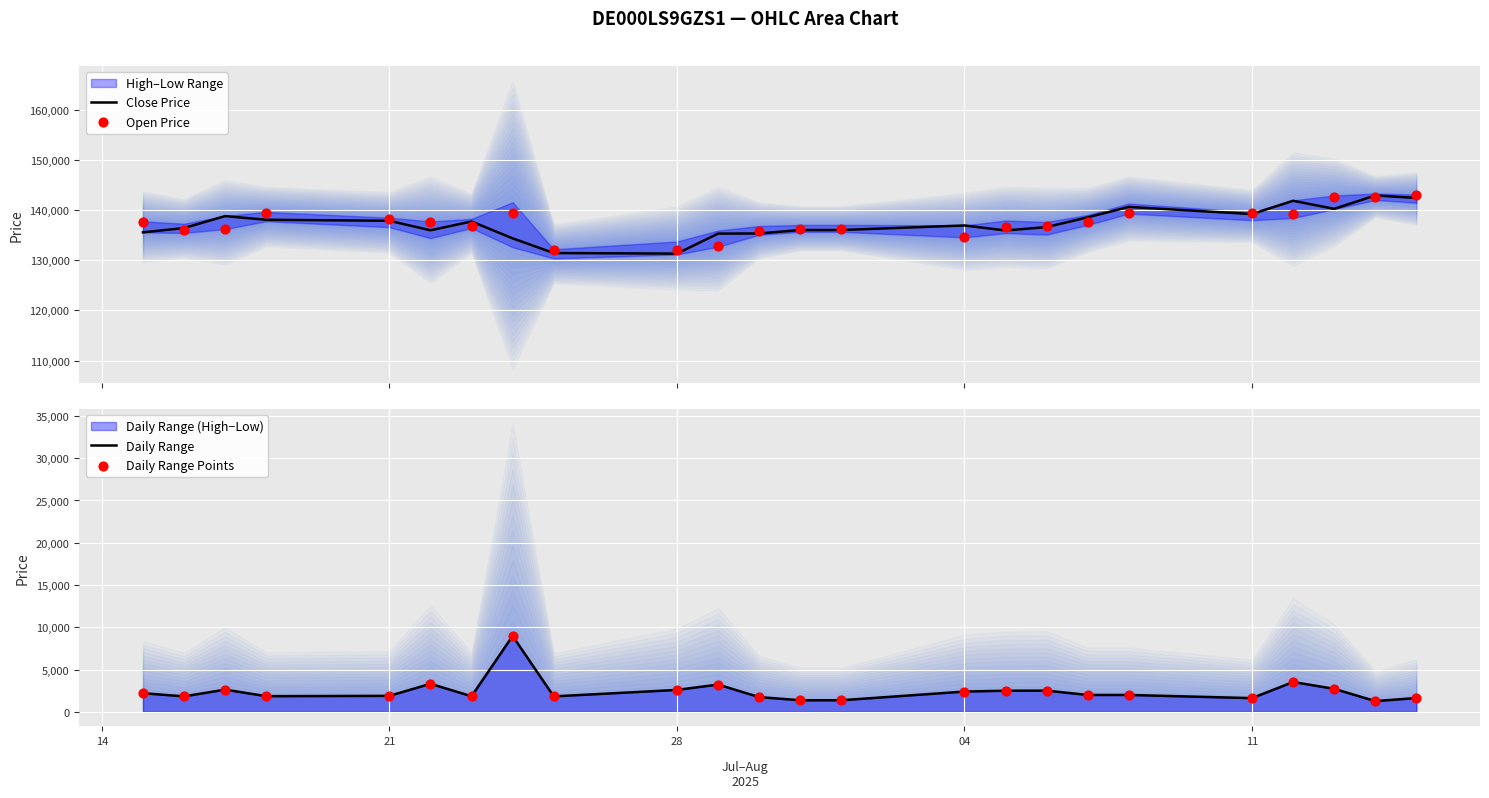

What is the maximum value for Close Price?

142895